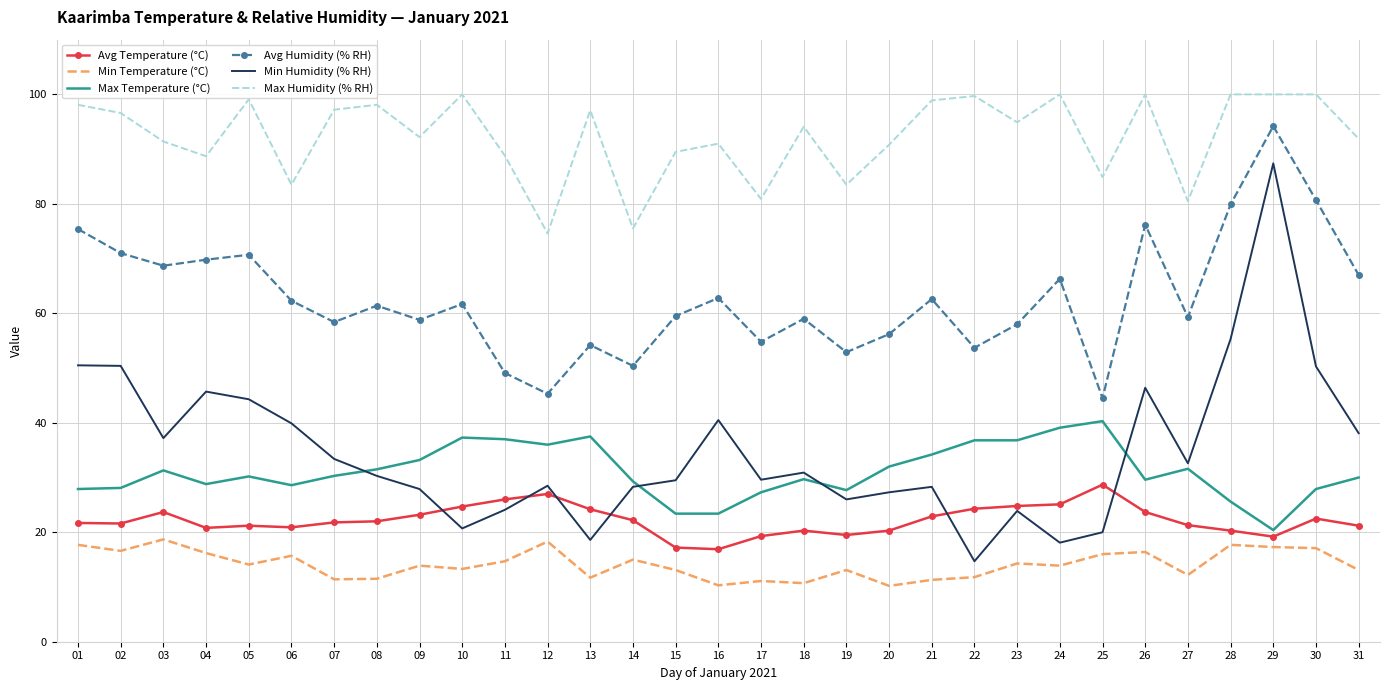

What are all the series names shown in the legend?

Avg Temperature (°C), Min Temperature (°C), Max Temperature (°C), Avg Humidity (% RH), Min Humidity (% RH), Max Humidity (% RH)